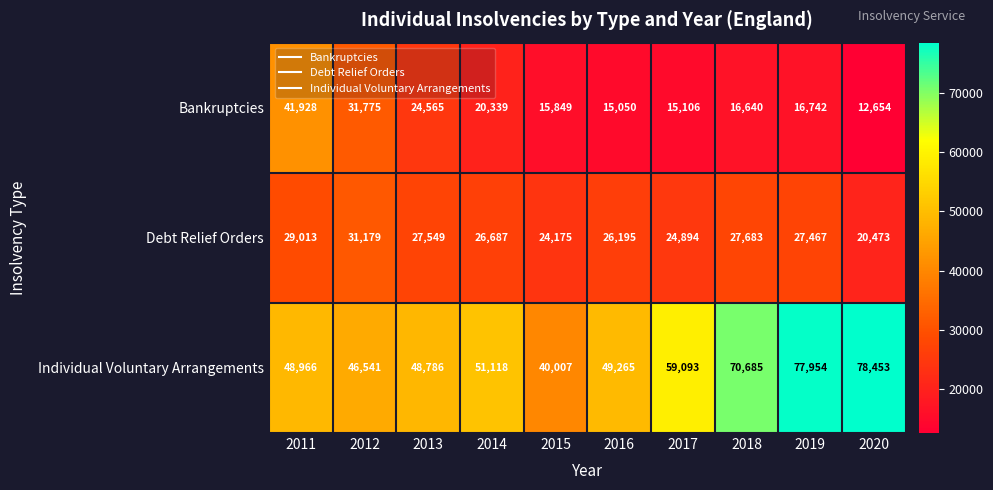

How many data points in Bankruptcies are less than 16742?

5